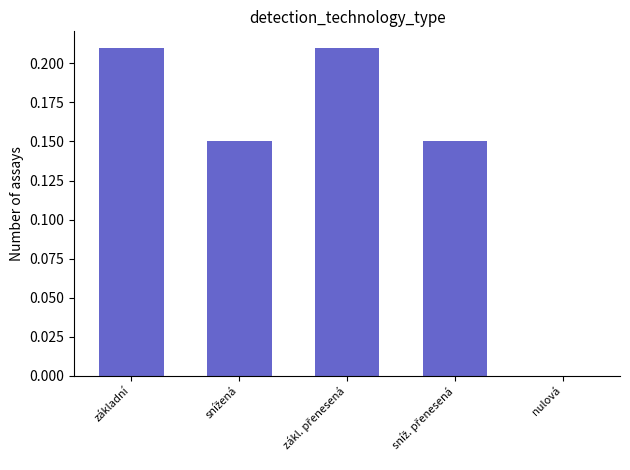

The value at základní is 0.4. True or false?

False